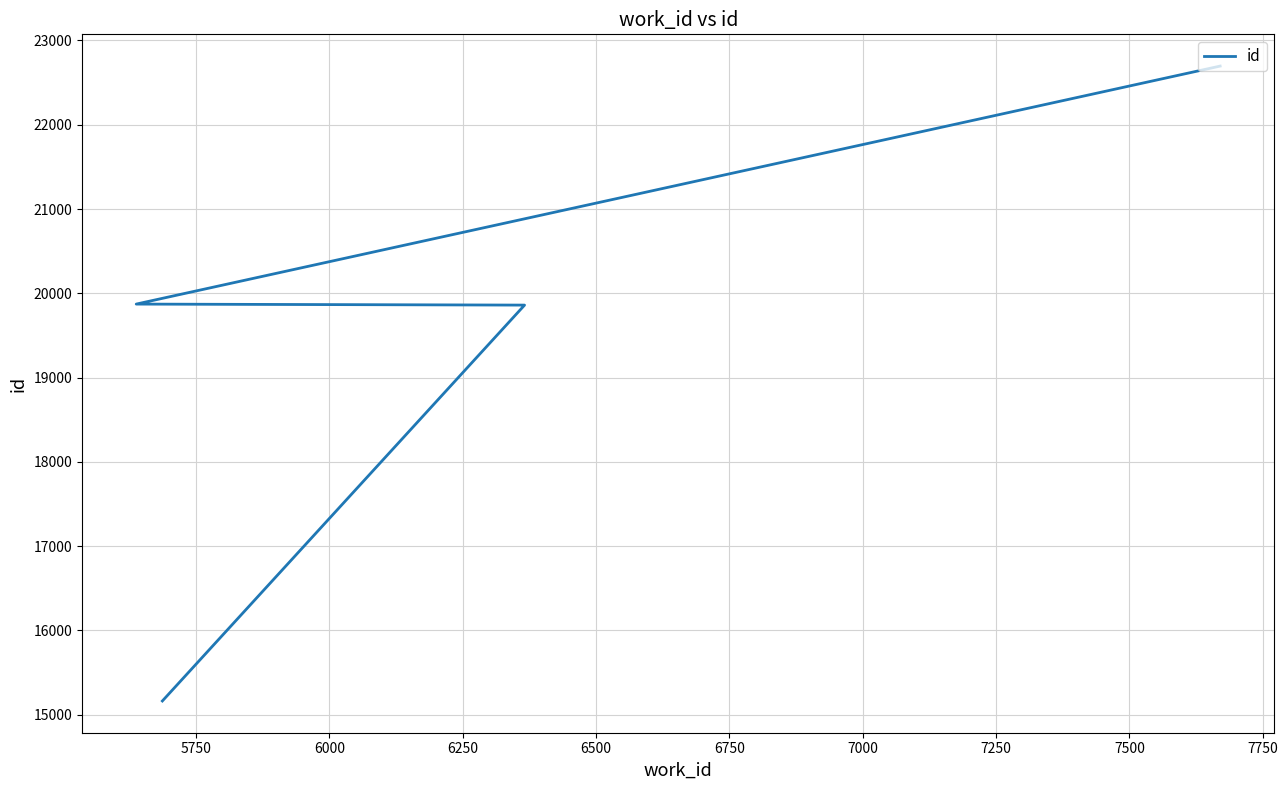

What is the value of the 1st point from the left?

15163